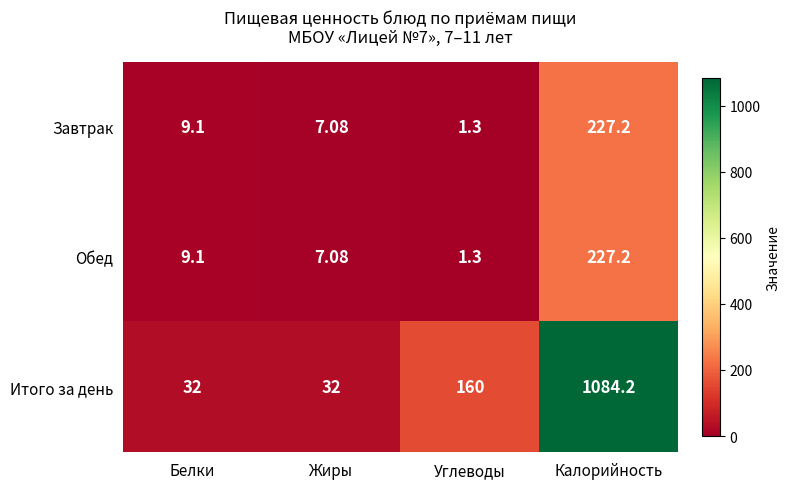

Where is Итого за день nearest to the value 558?

Углеводы